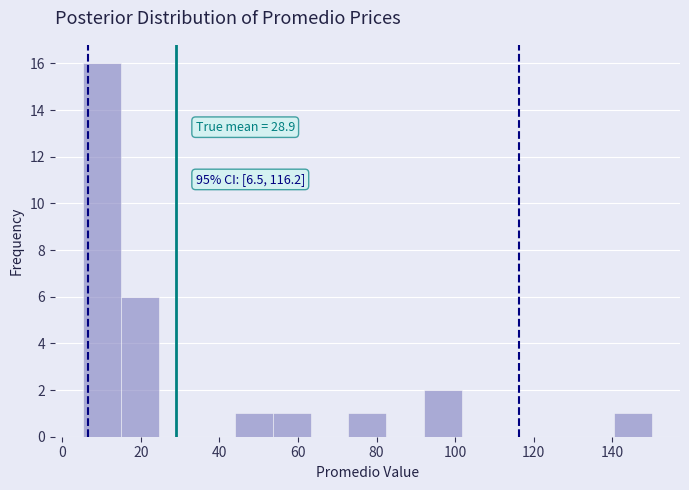

Over which range of the x-axis is the bar tallest?

6 to 14